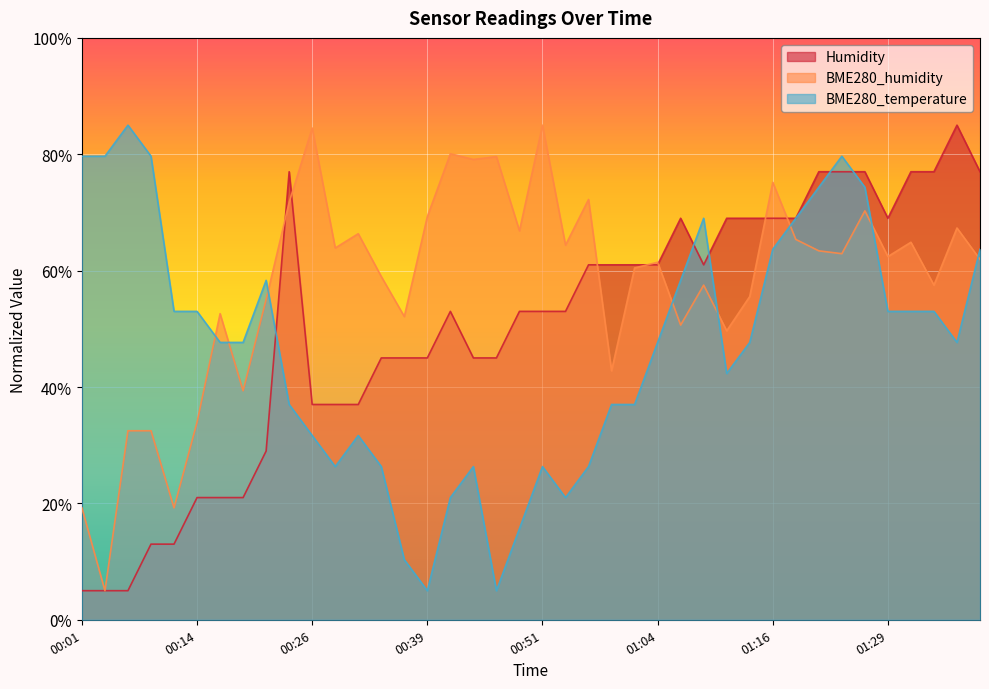

How many data points in BME280_temperature are less than 47?

17